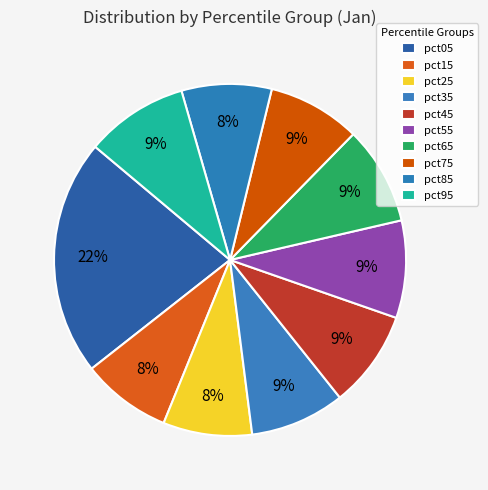

Which category has the biggest portion of the pie?

pct05